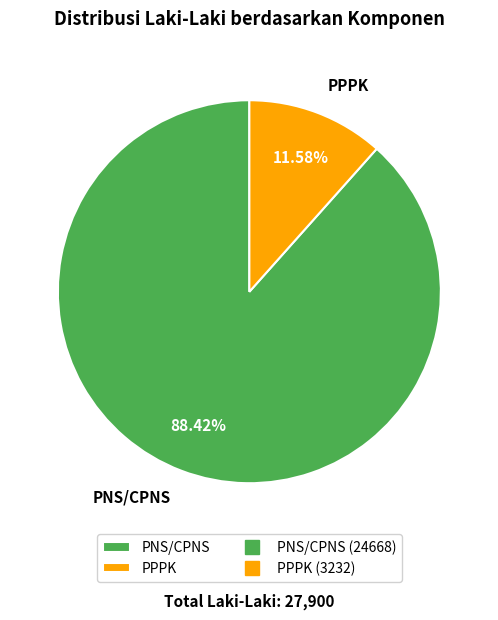

To the nearest percent, what is the difference between the PNS/CPNS and PPPK slice percentages?

77%